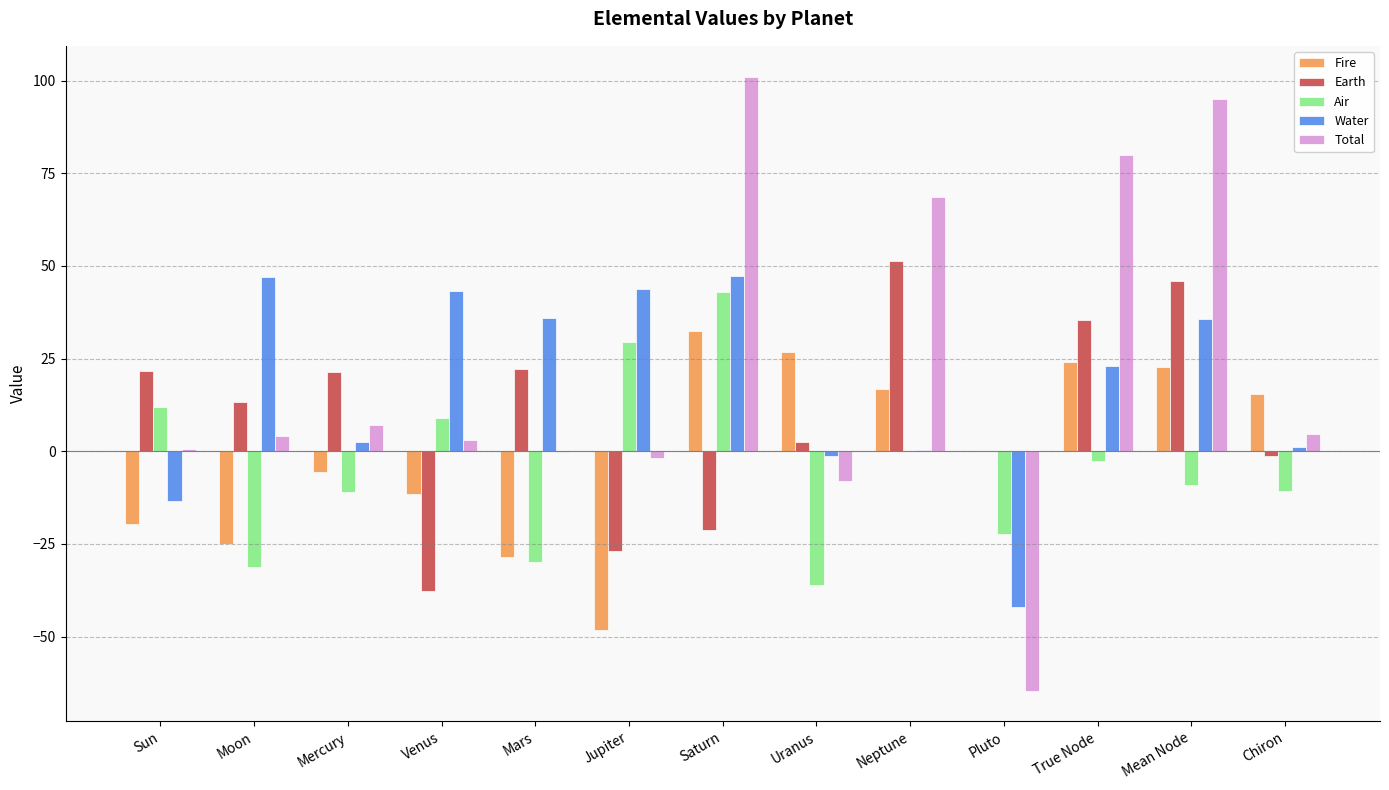

What is the spread (max minus min) of values at Mercury?

32.2